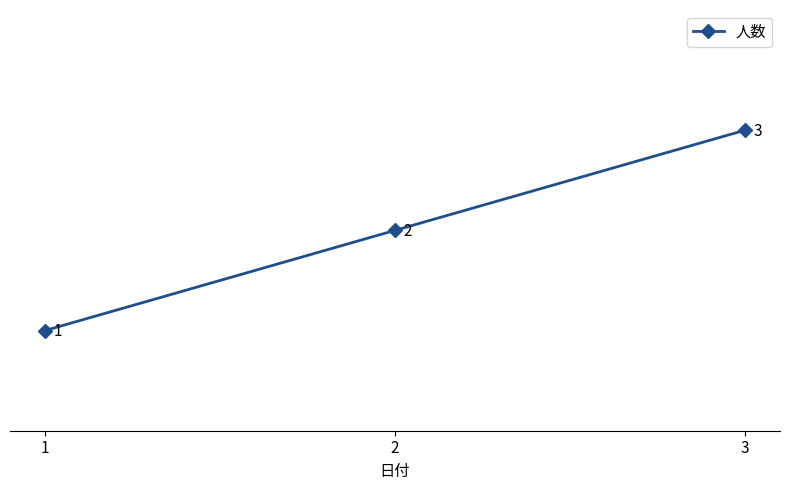

Reading left to right, list all the values displayed in this chart.

1=1	2=2	3=3